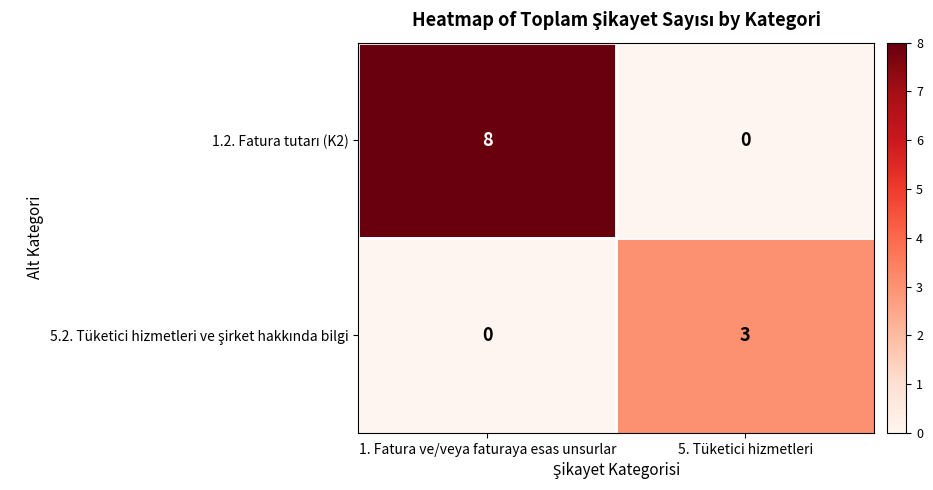

Which label corresponds to the largest value in the chart?

1. Fatura ve/veya faturaya esas unsurlar